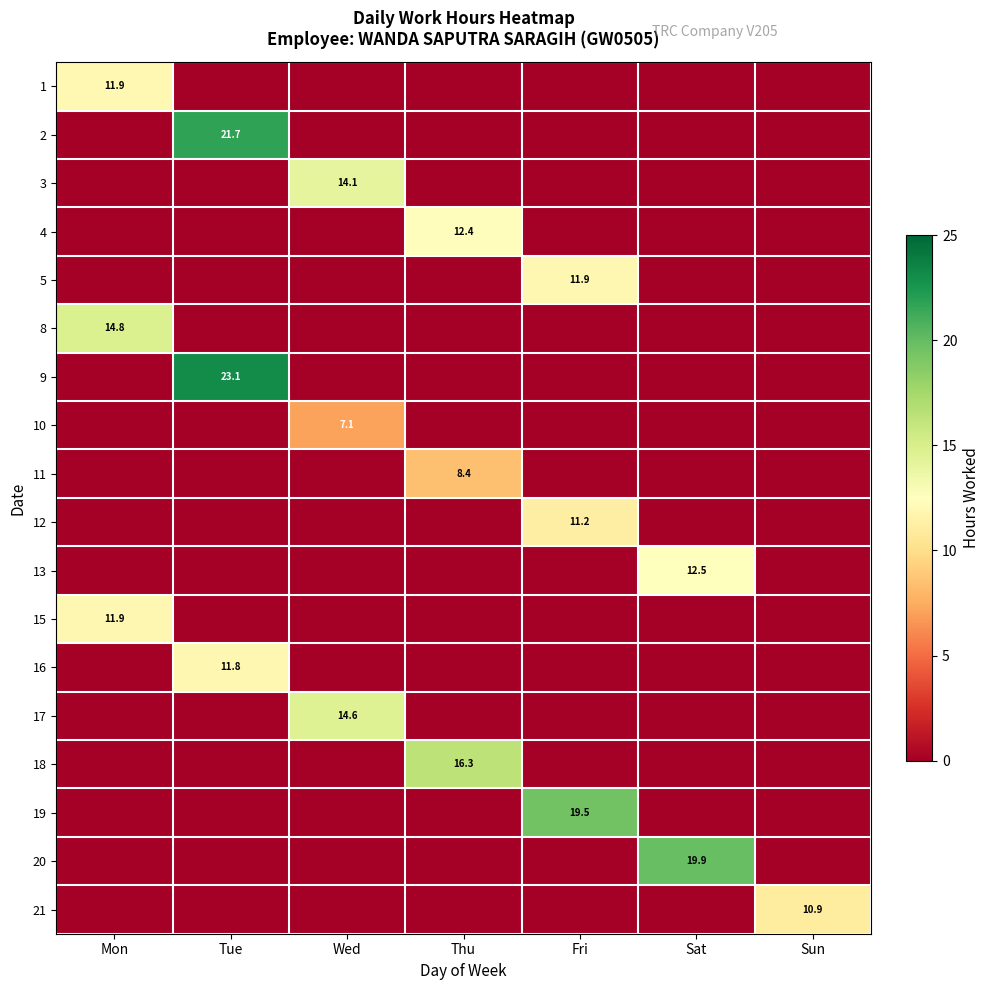

What is the greatest value displayed?

23.1